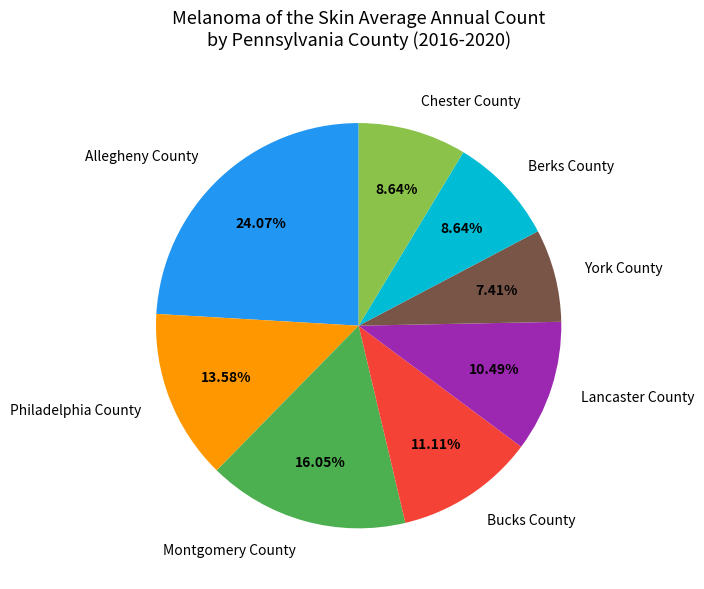

Which slice is the smallest?

York County